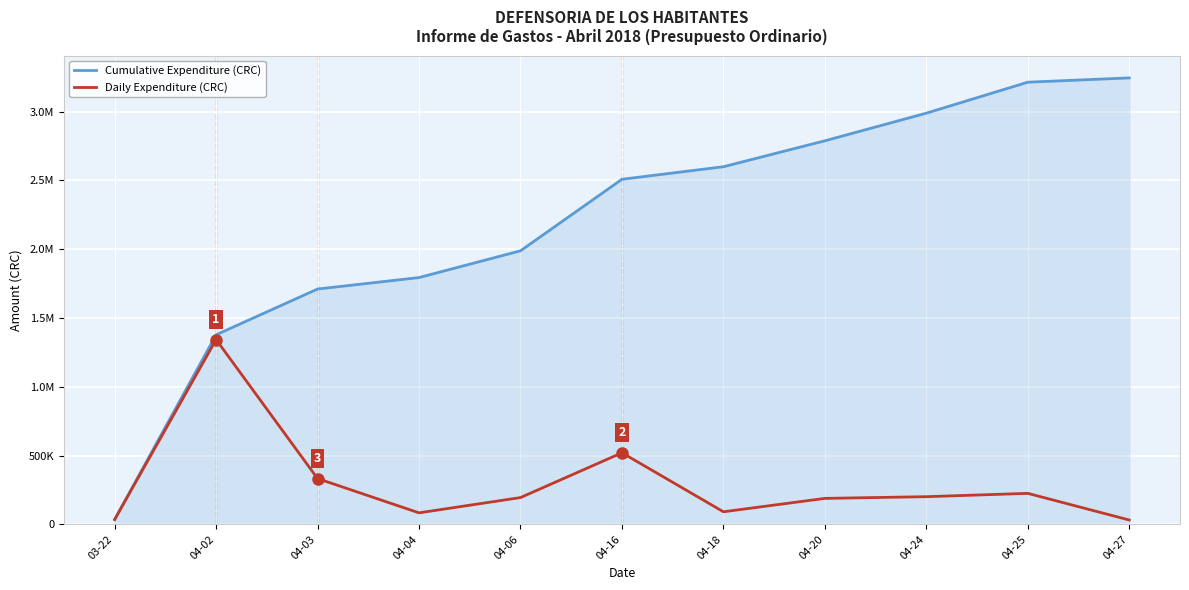

Rank the series by their maximum value, from lowest to highest.

Daily Expenditure (CRC), Cumulative Expenditure (CRC)